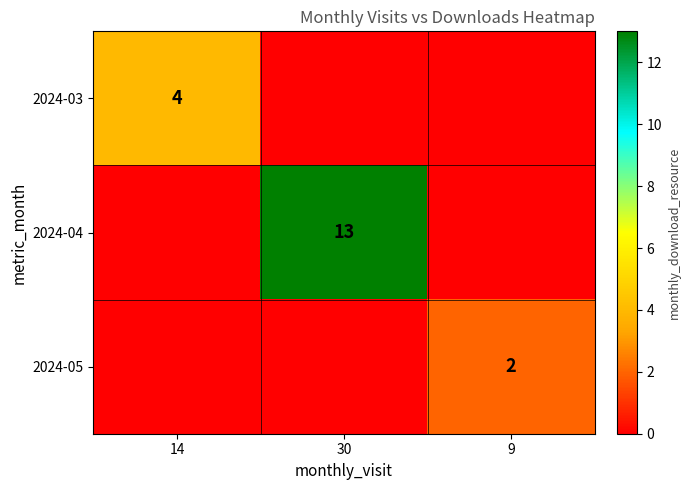

Is it true that 2024-05 equals 3 at 9?

False